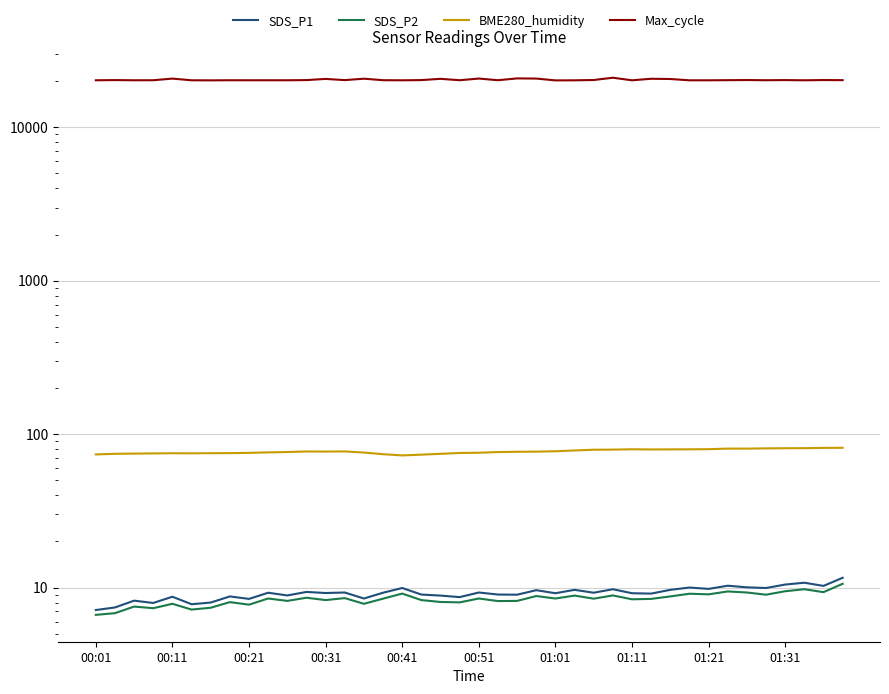

At which category is the sum across all series the highest?

27